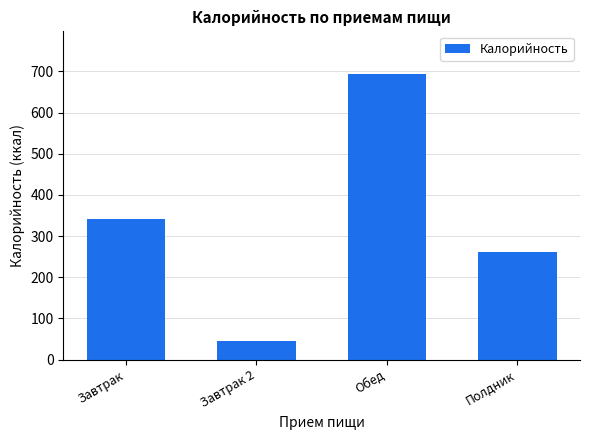

List the labels in order of value, largest first.

Обед, Завтрак, Полдник, Завтрак 2